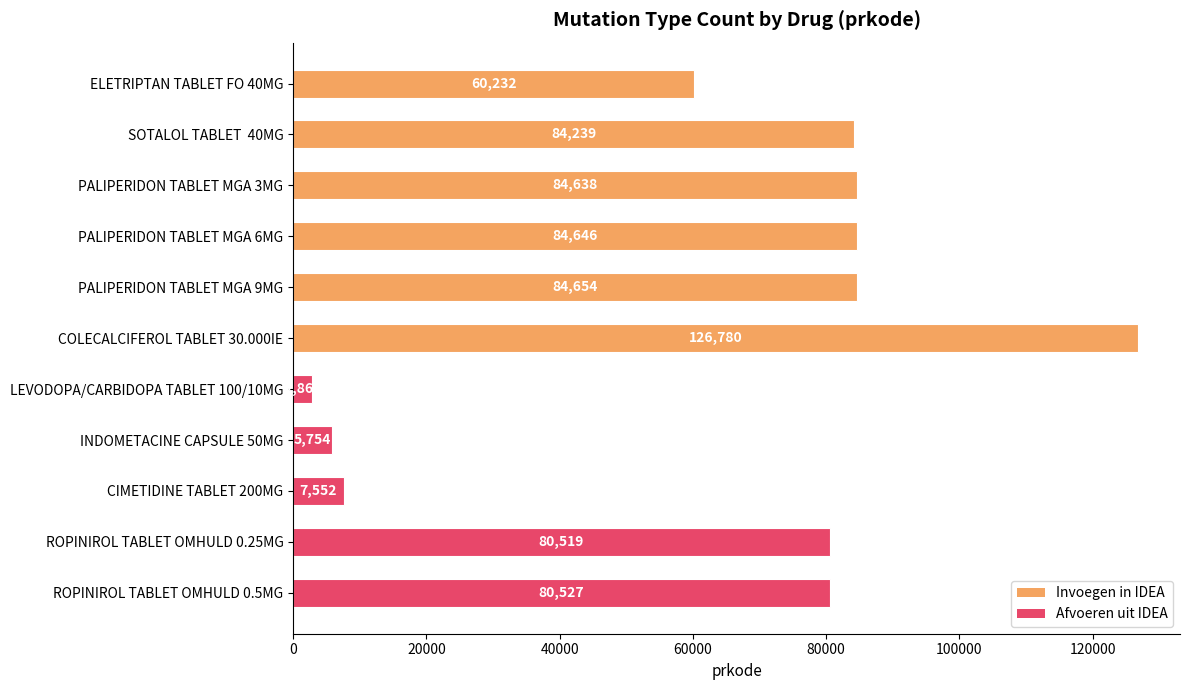

What is the change in value from PALIPERIDON TABLET MGA 9MG to ROPINIROL TABLET OMHULD 0.25MG?

-4135